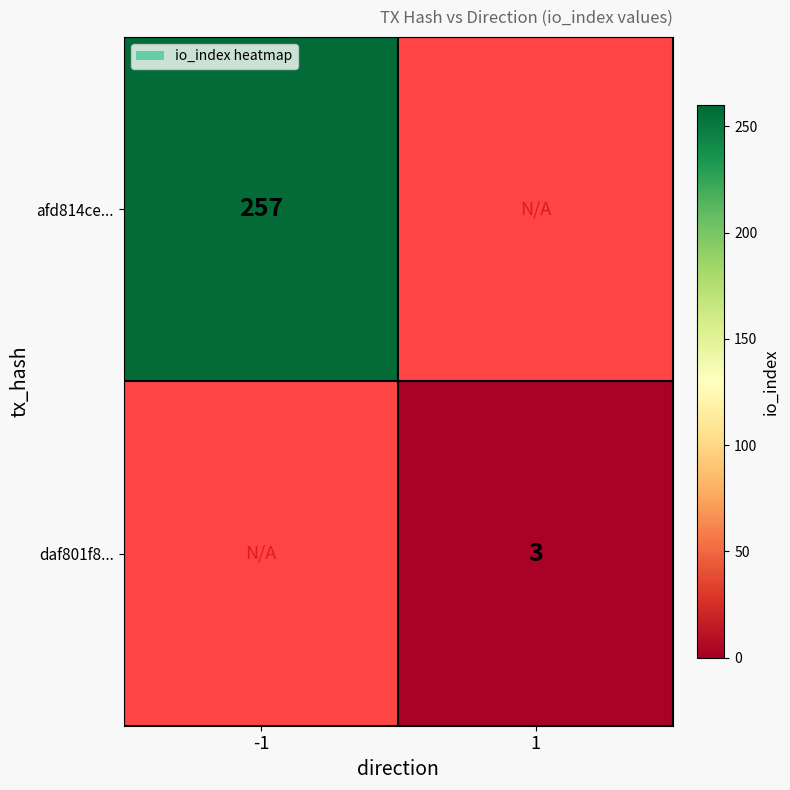

What is the maximum value shown in the chart?

257.0